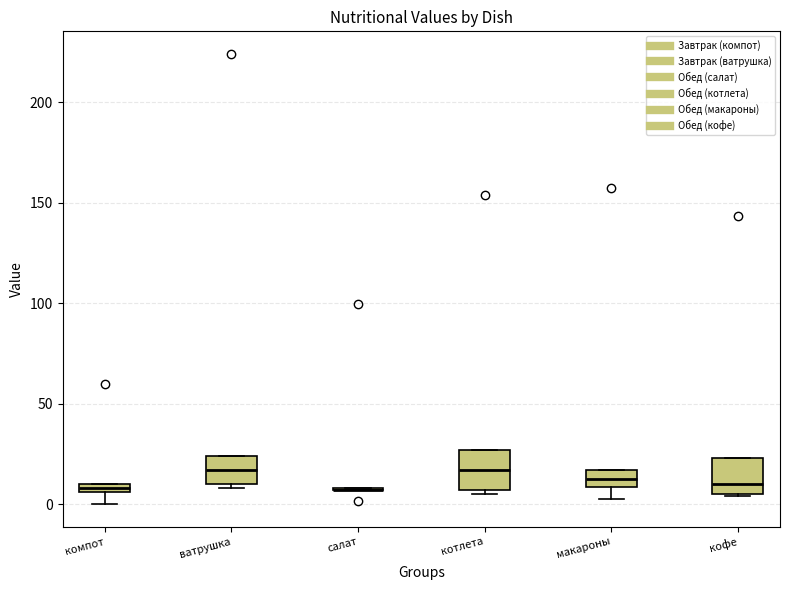

Where is the upper edge of the box for котлета on the y-axis? The values are not printed on the chart, so give them approximately, as read against the axis.

25